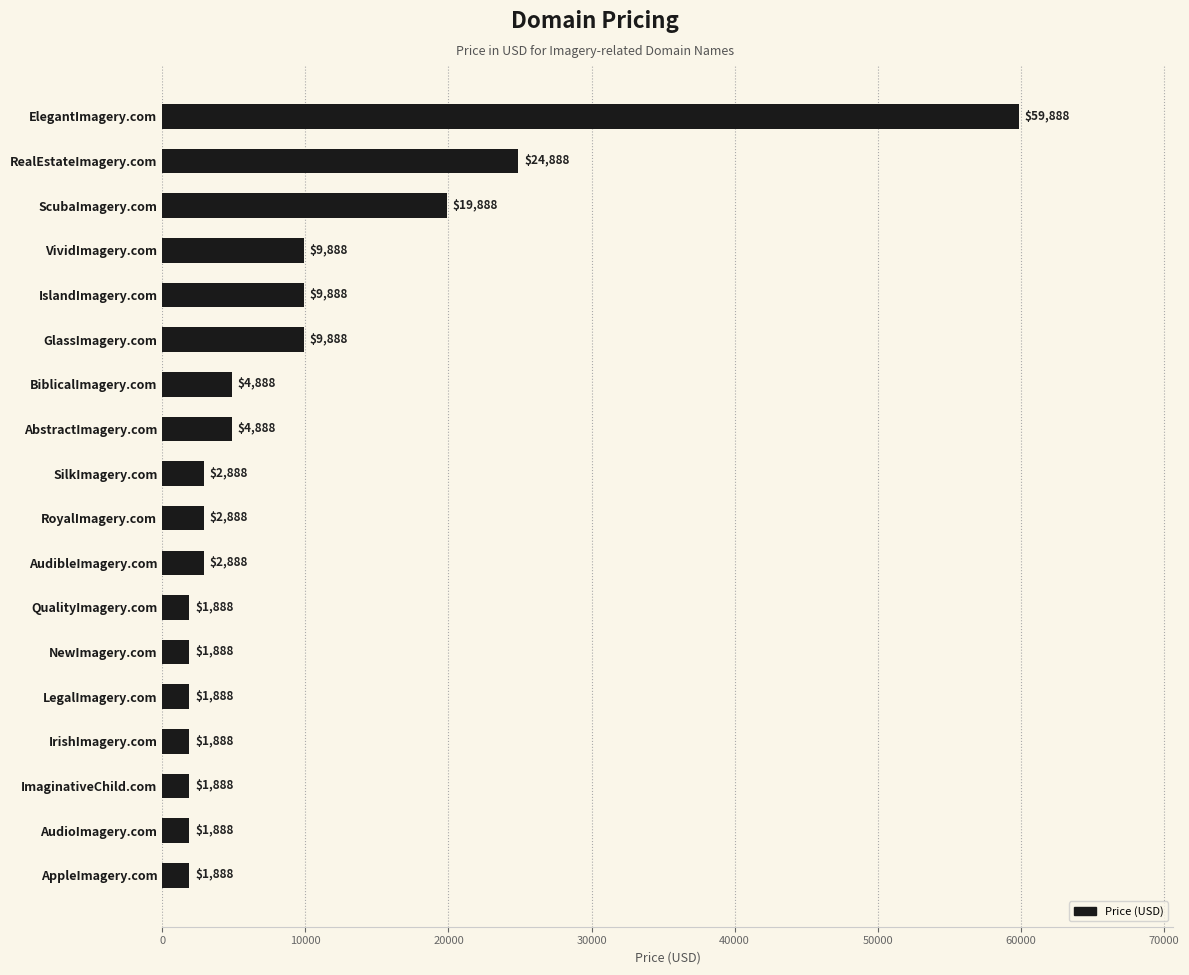

Is it true that the value at AudibleImagery.com is 2888?

True